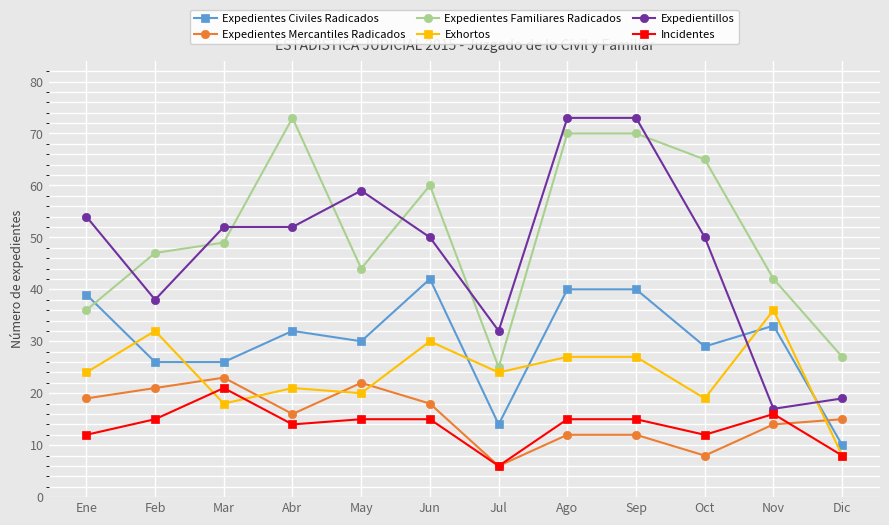

How many data points in Expedientes Familiares Radicados are less than 49?

6